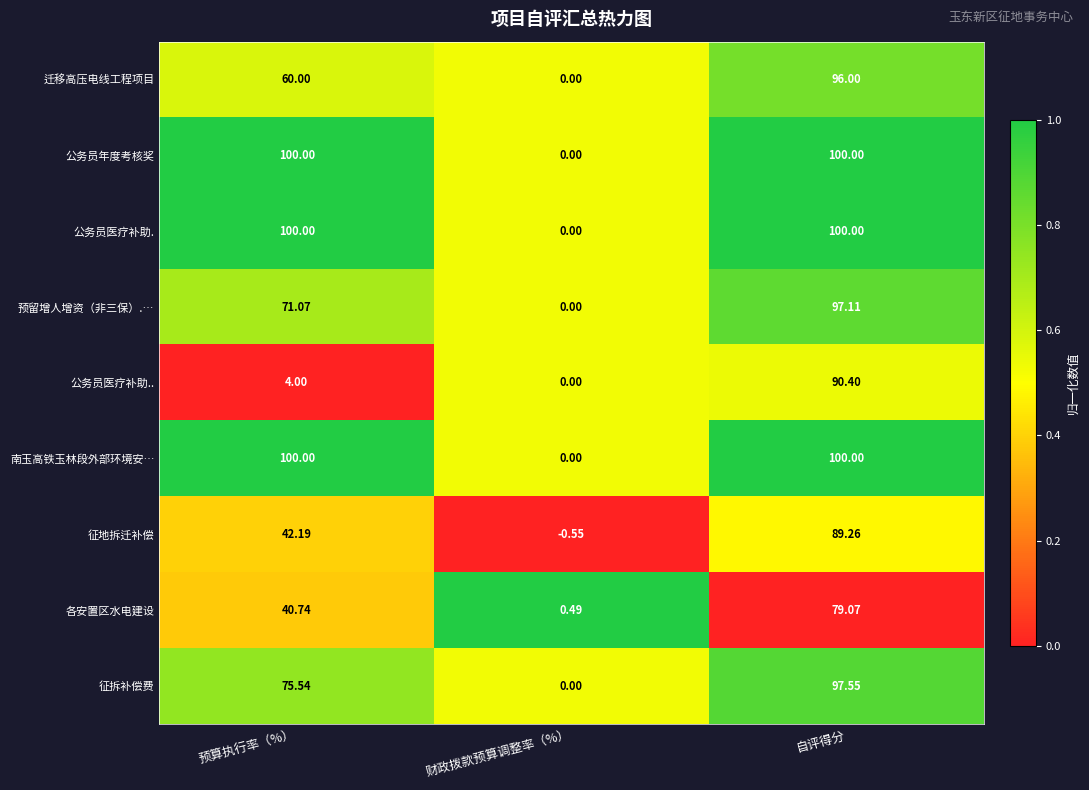

At which label is 公务员医疗补助.. closest to 45?

预算执行率（%）